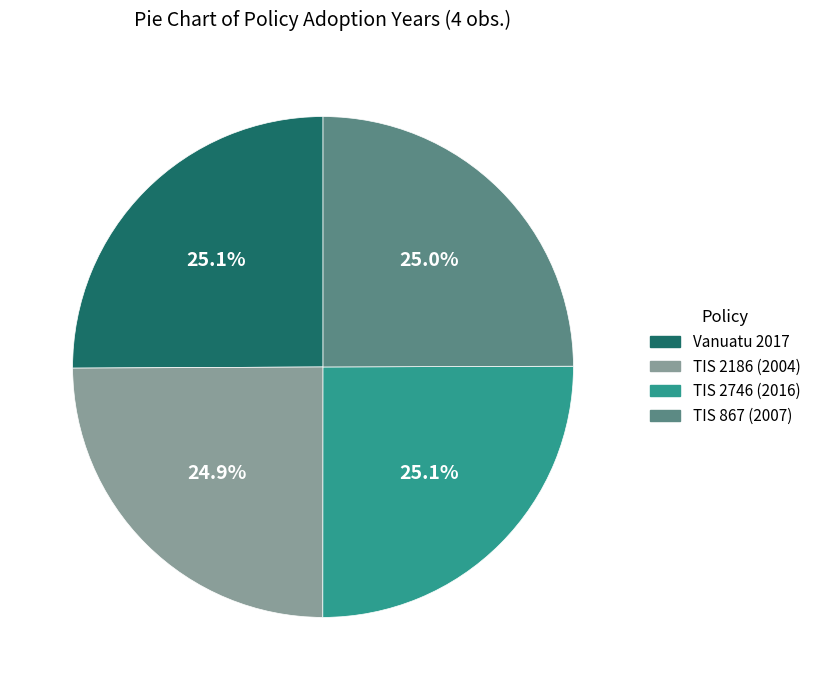

How many slices are in this pie chart?

4